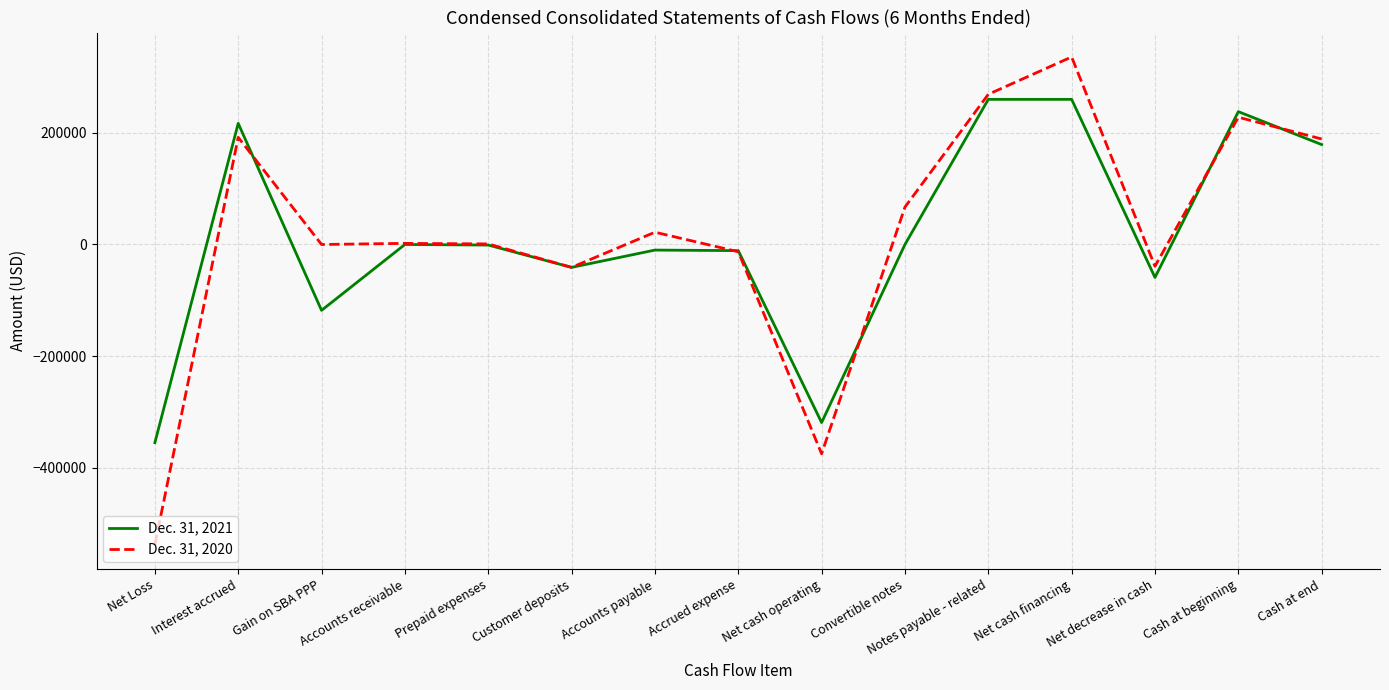

Which series has the largest range (max minus min)?

Dec. 31, 2020